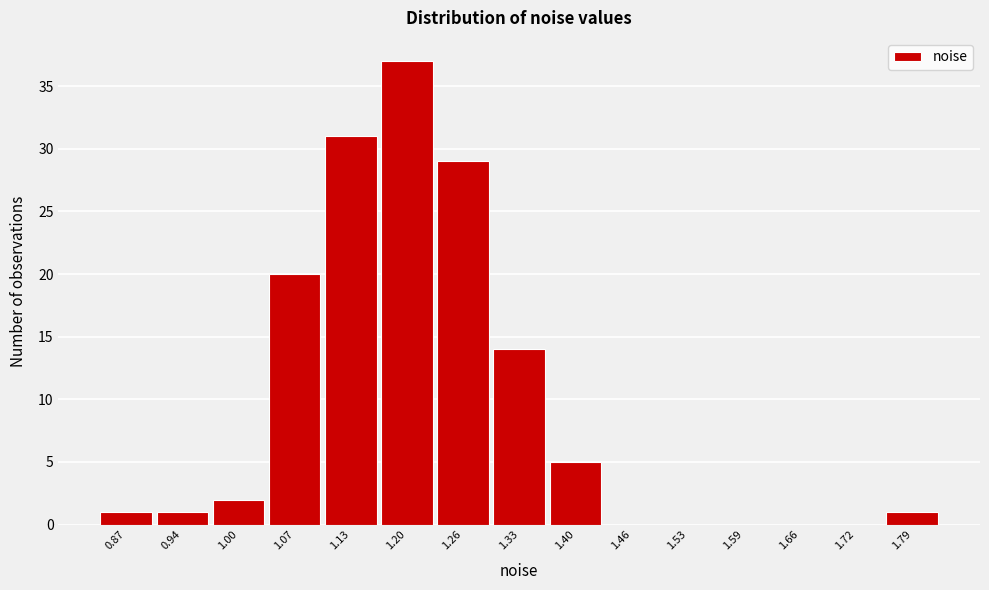

Reading right to left, list all the values displayed in this chart.

1.79=1	1.72=0	1.66=0	1.59=0	1.53=0	1.46=0	1.40=5	1.33=14	1.26=29	1.20=37	1.13=31	1.07=20	1.00=2	0.94=1	0.87=1